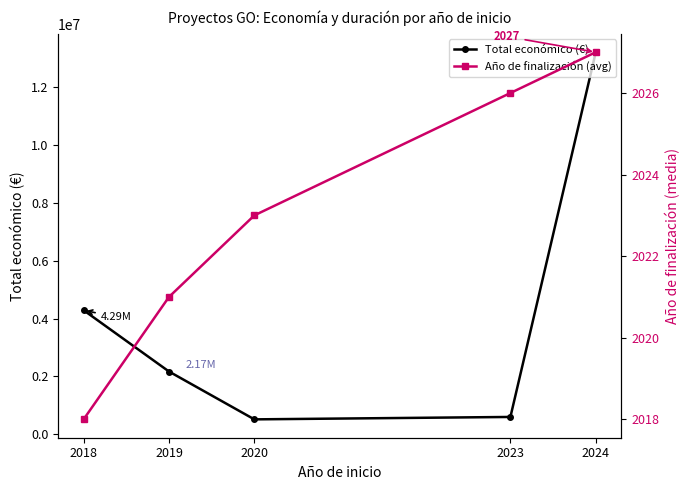

Rank the series at 2018 from highest to lowest value.

Total económico (€), Año de finalización (avg)